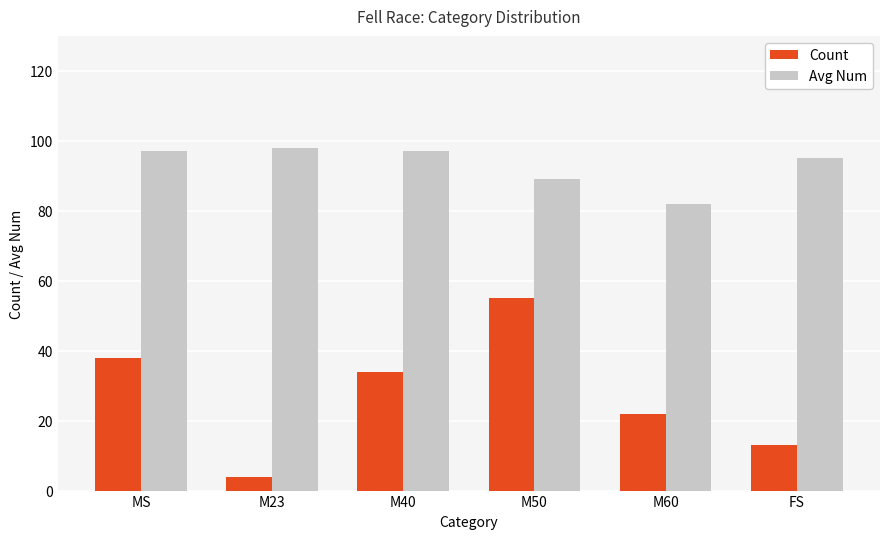

What is the spread (max minus min) of values at FS?

82